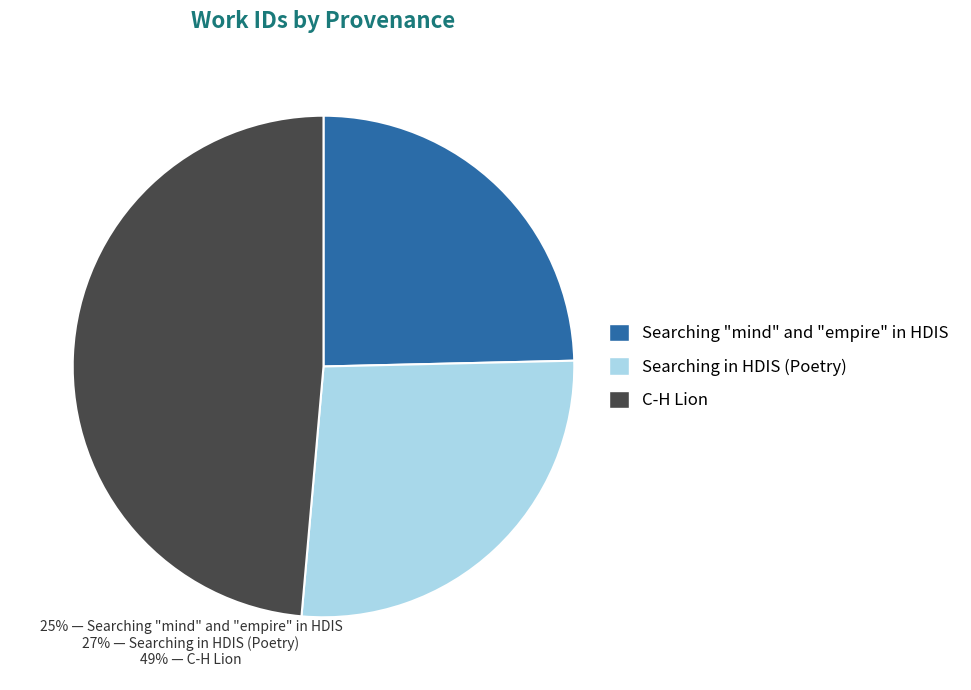

Combined, do Searching in HDIS (Poetry) and C-H Lion account for over 50%?

Yes